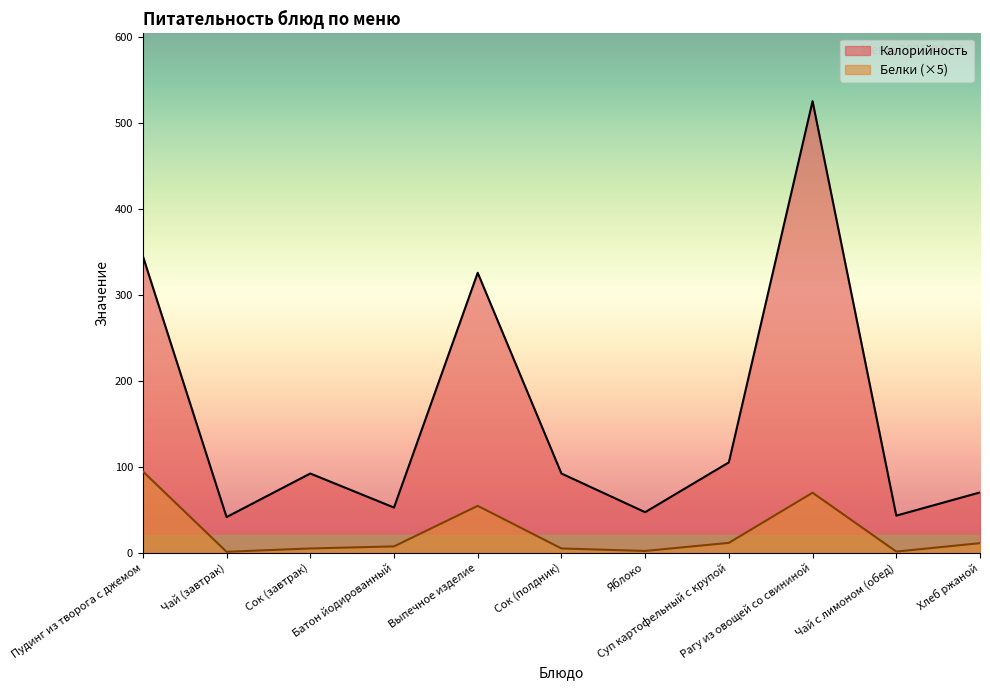

Where is the first local maximum for Калорийность?

Сок (завтрак)